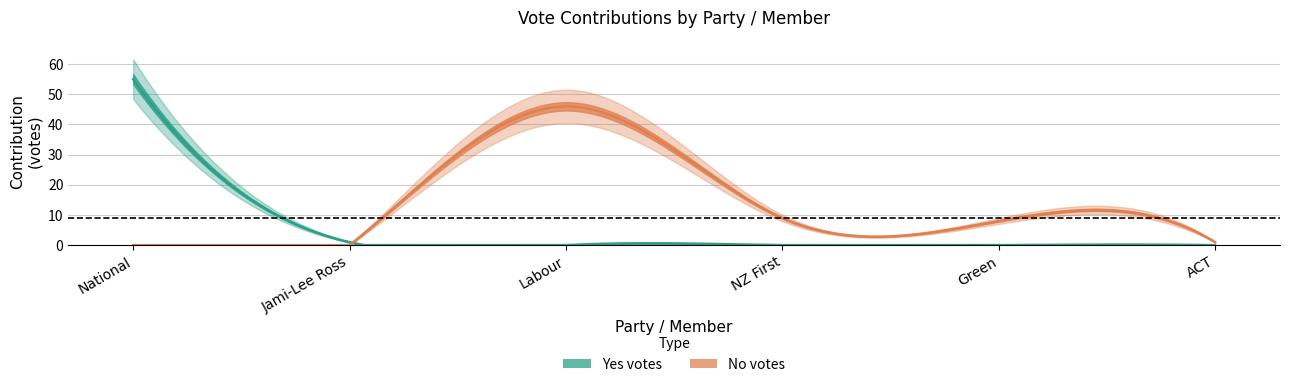

At Green, list the series in order from largest to smallest.

No votes, Yes votes